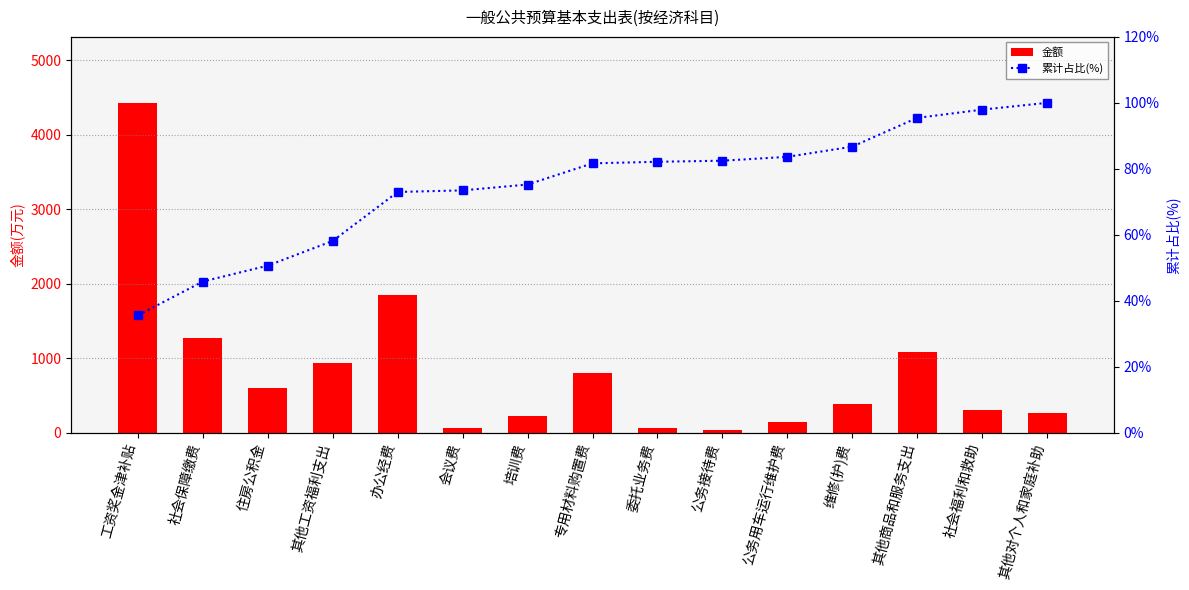

How many values in the 金额 series exceed 384?

8